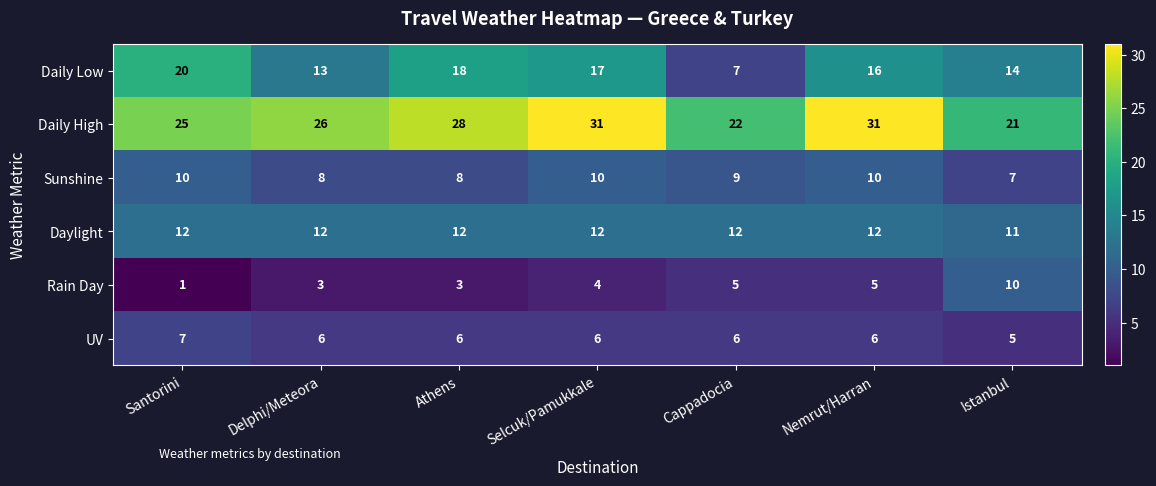

Is it true that Daily High equals 5 at Istanbul?

False